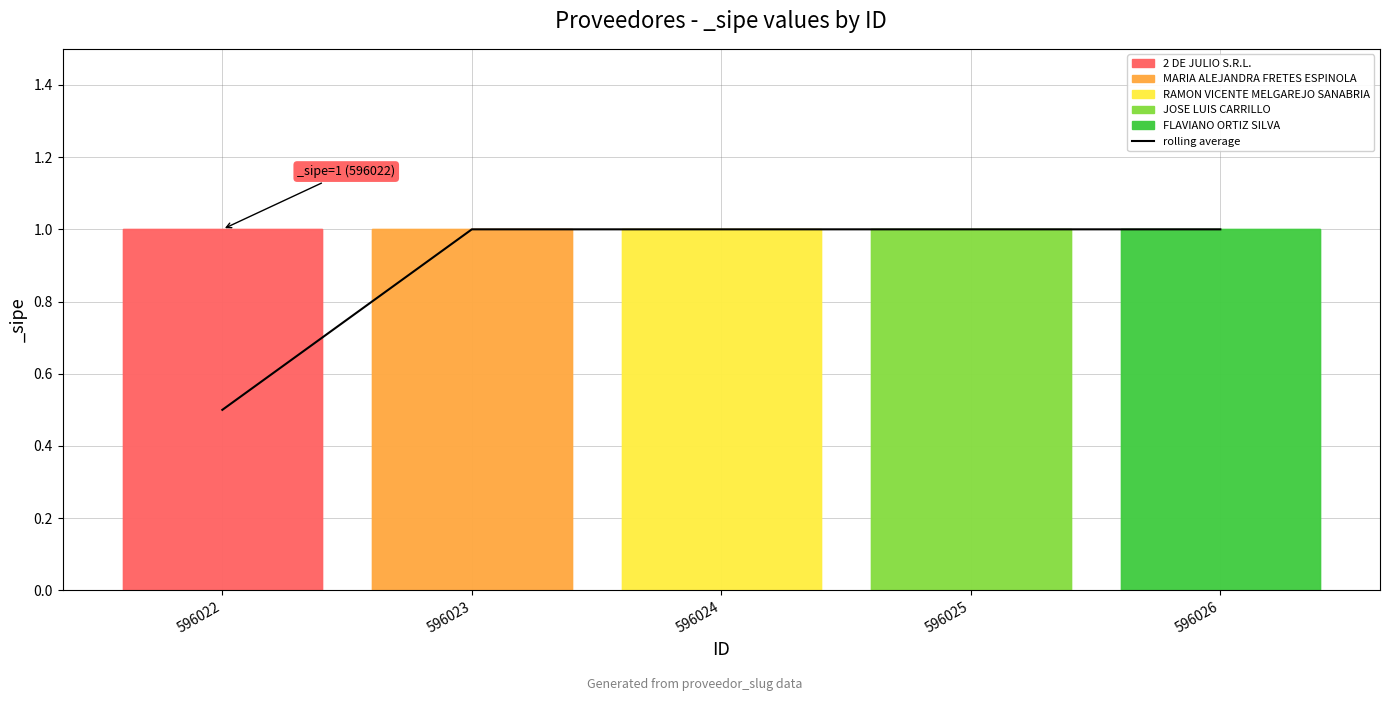

What is the minimum value shown in the chart?

0.5